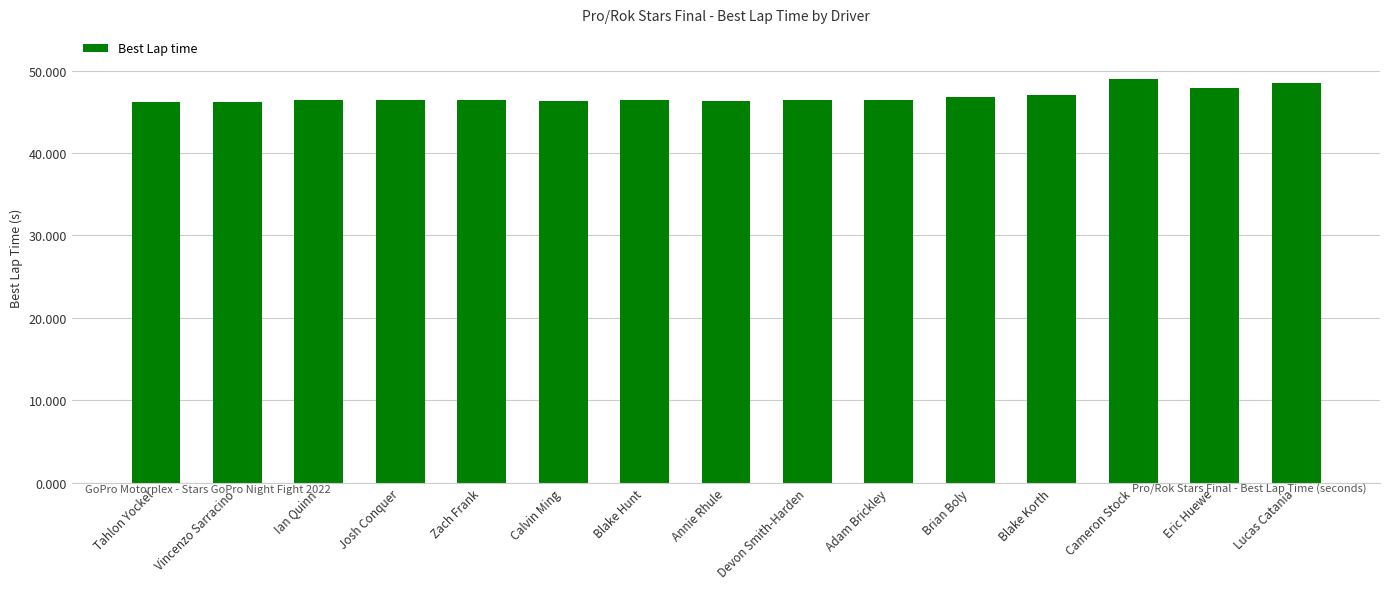

What is the smallest value displayed?

46.2